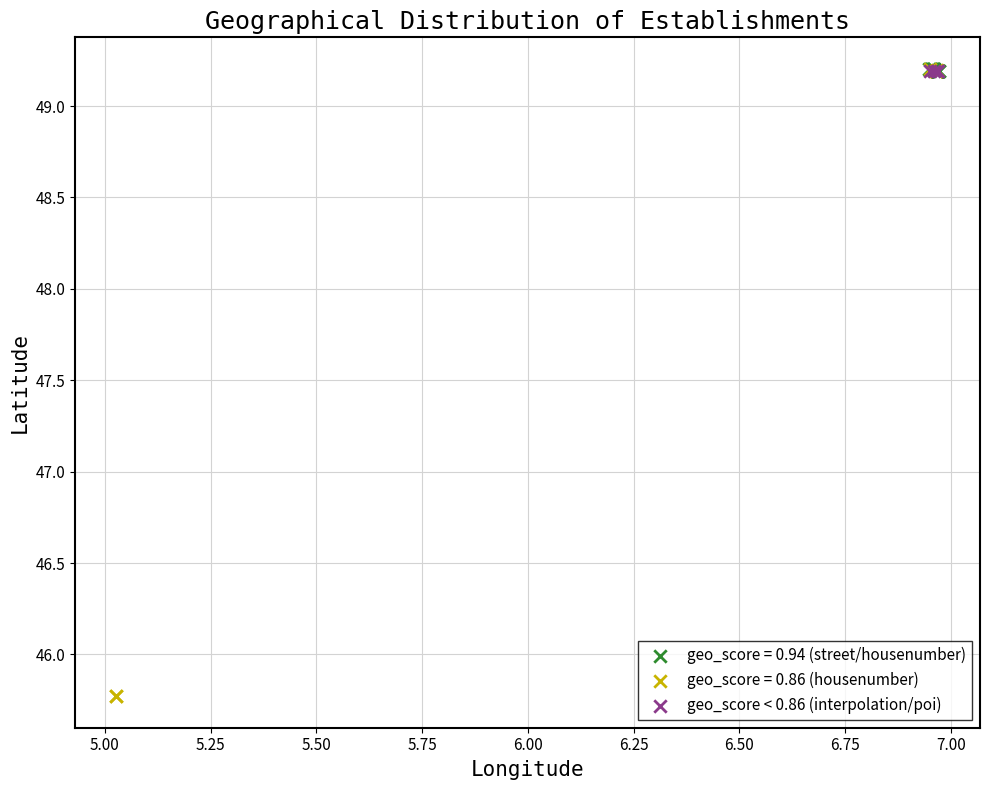

Which series has the largest Y range (max minus min)?

geo_score = 0.86 (housenumber)